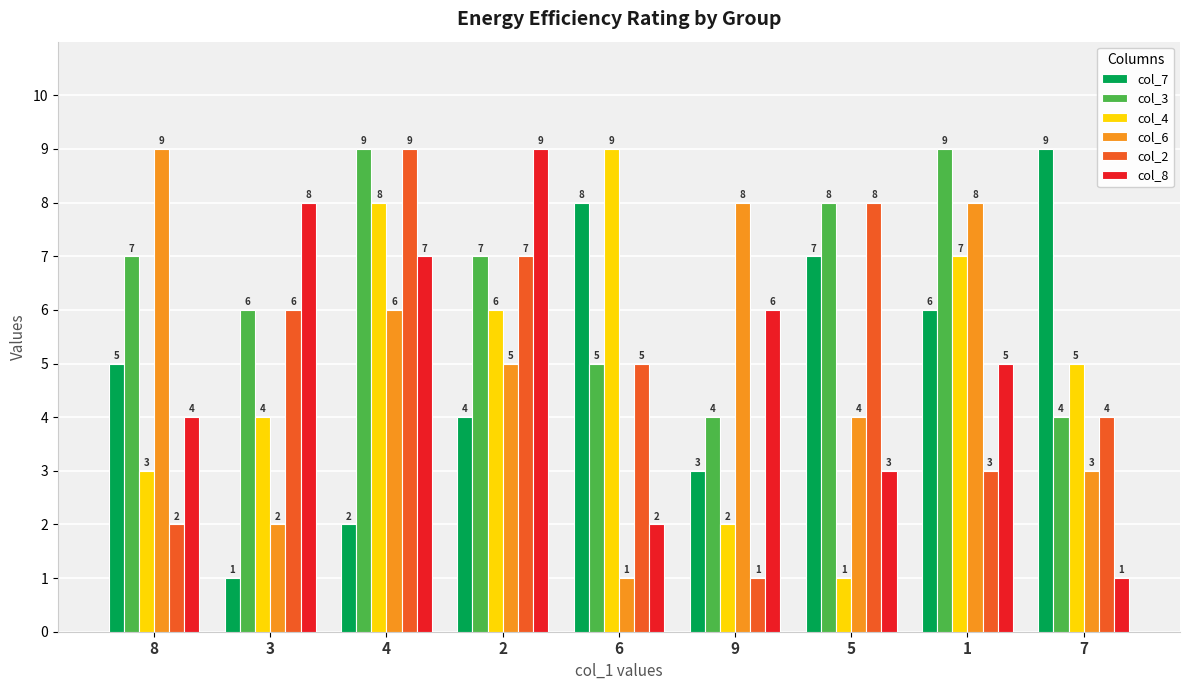

Is the value of col_7 at 7 greater than the value of col_2 at 6?

Yes